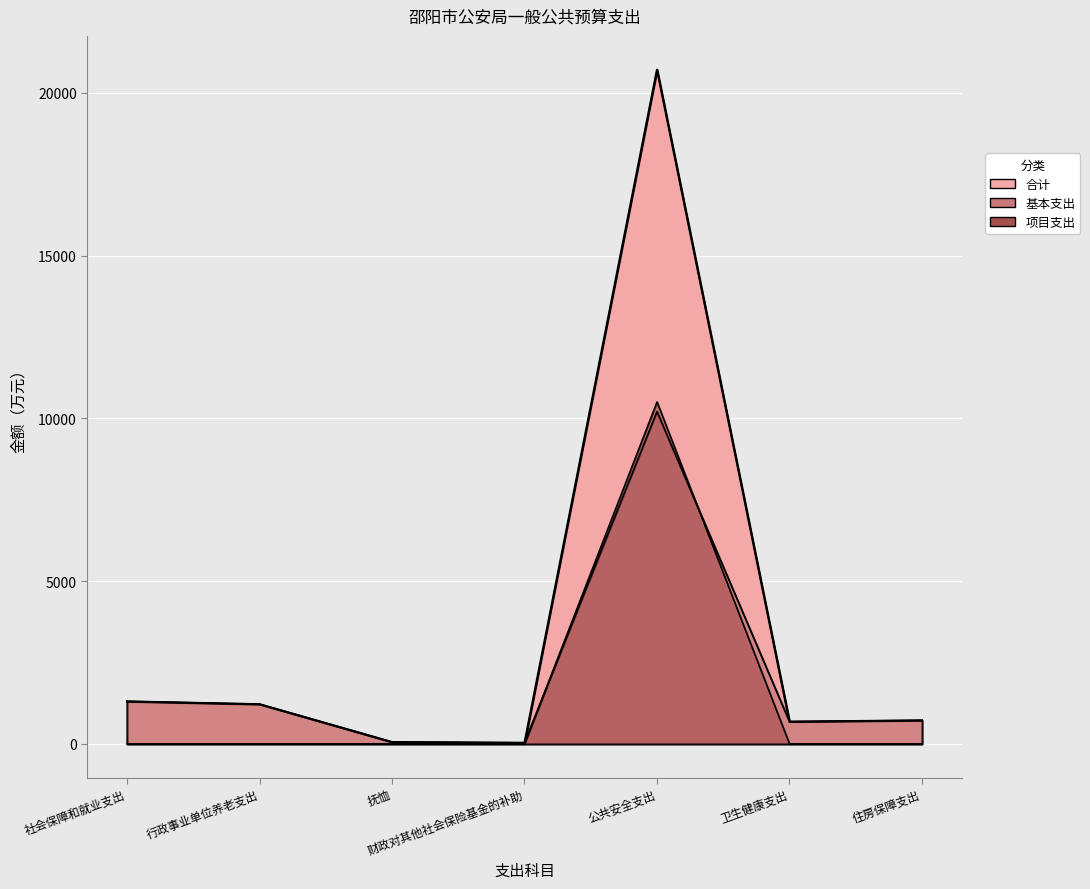

List the series in order of their peak value, highest first.

合计, 项目支出, 基本支出